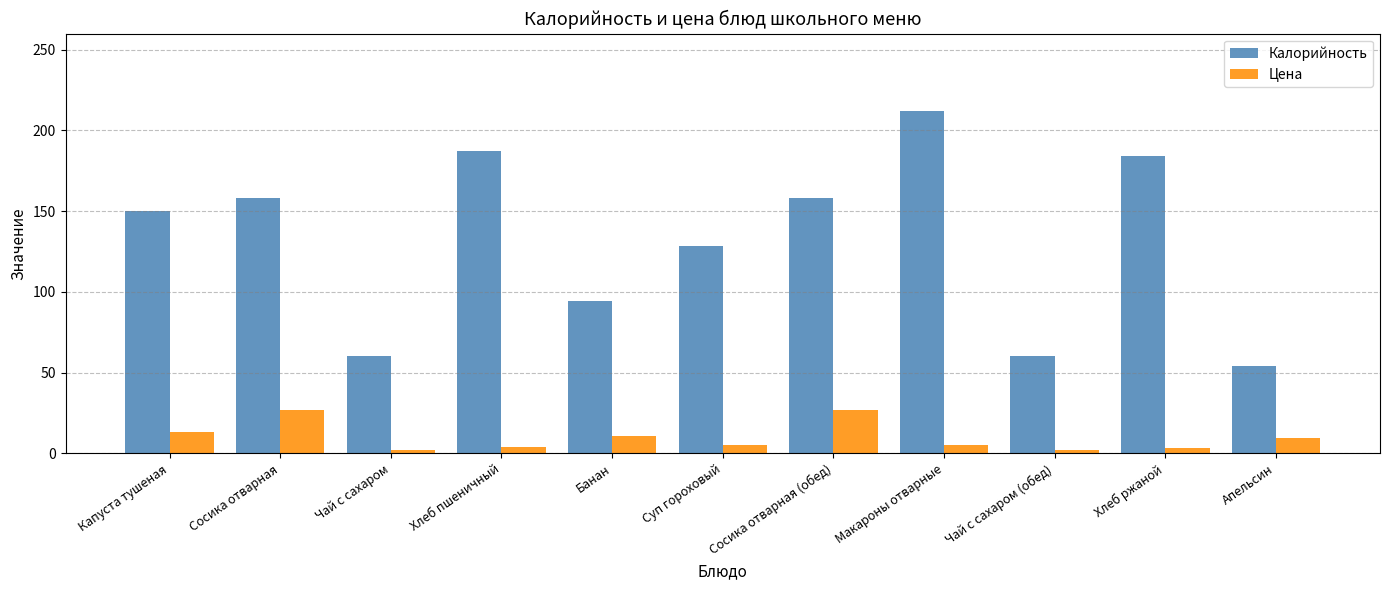

Where does the Цена series first go above 5?

Капуста тушеная